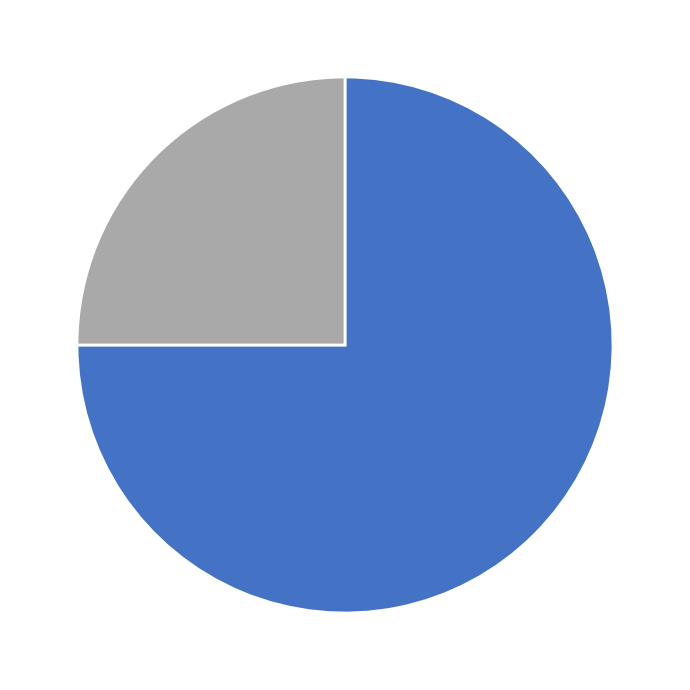

Does any single category account for the majority?

Yes